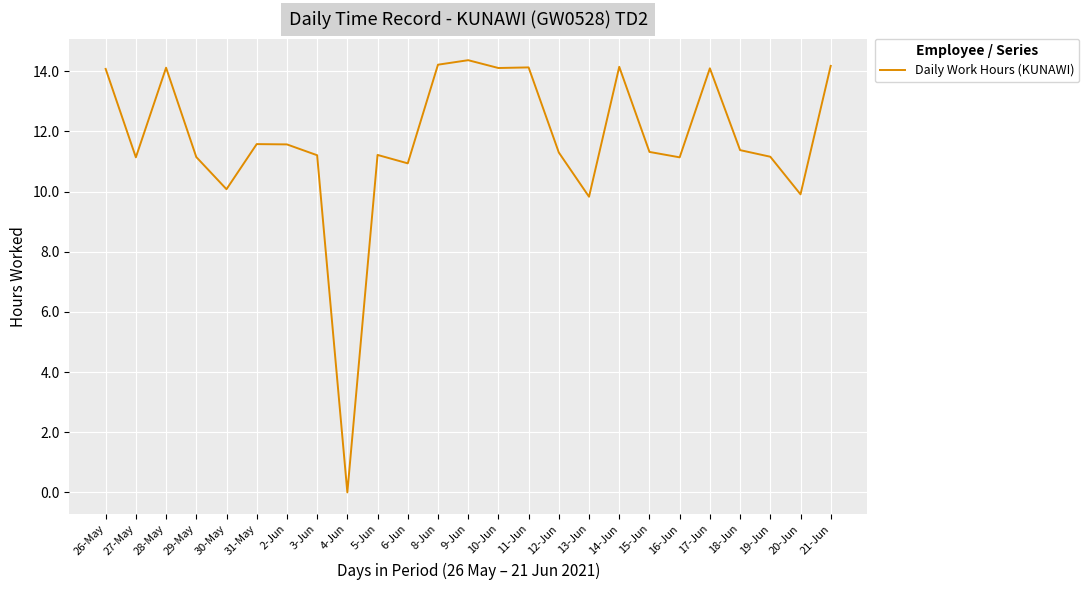

Where is the first local minimum?

27-May